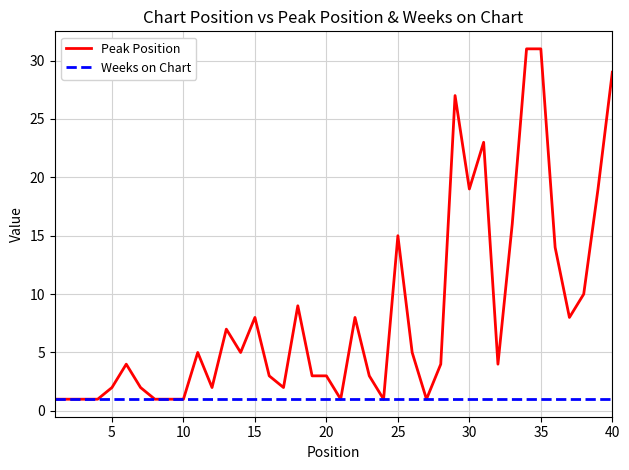

Count the number of data series in this chart.

2